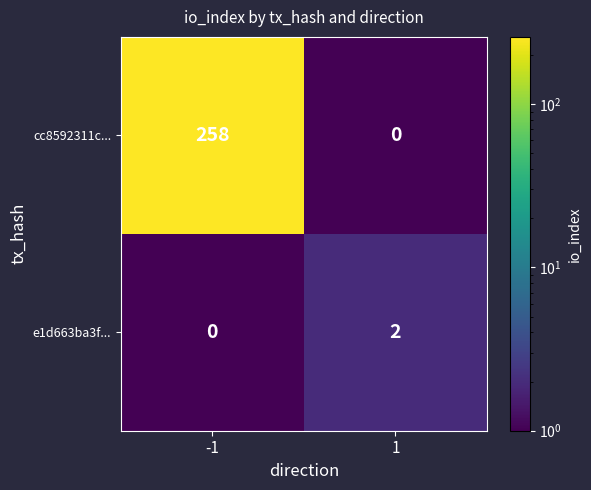

What is the greatest value displayed?

258